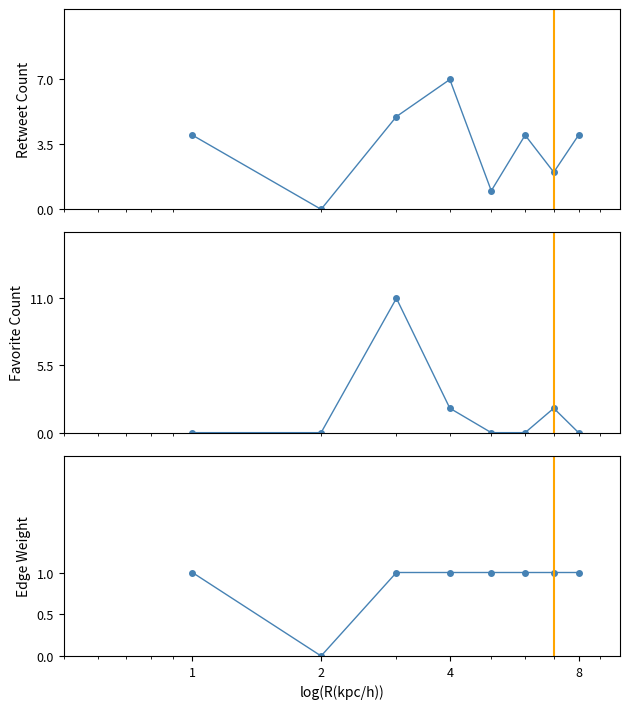

Rank the series by their average value, from lowest to highest.

Edge Weight, Favorite Count, Retweet Count